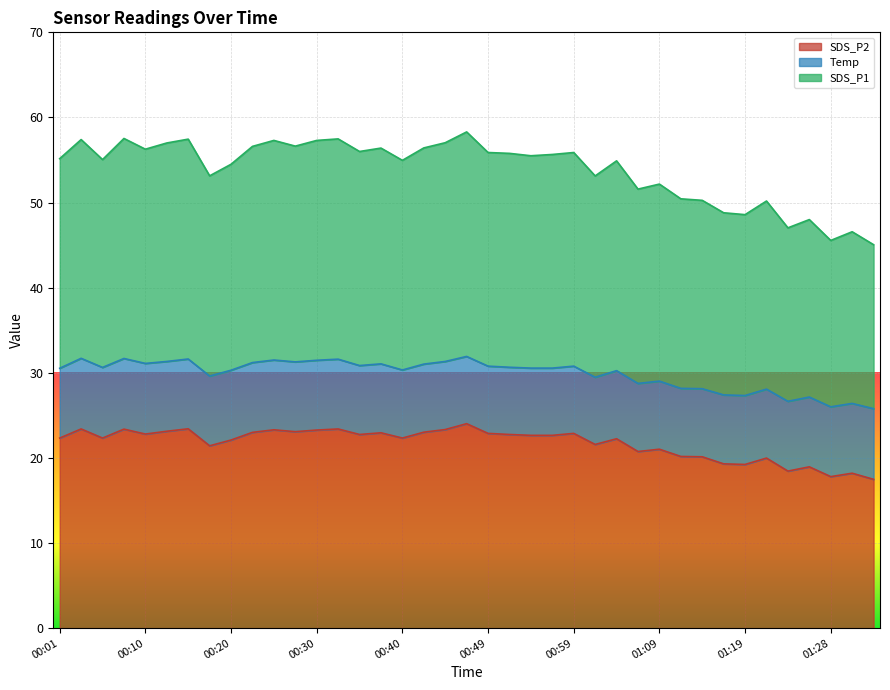

Is the value of SDS_P1 at 01:04 greater than the value of SDS_P2 at 01:09?

Yes